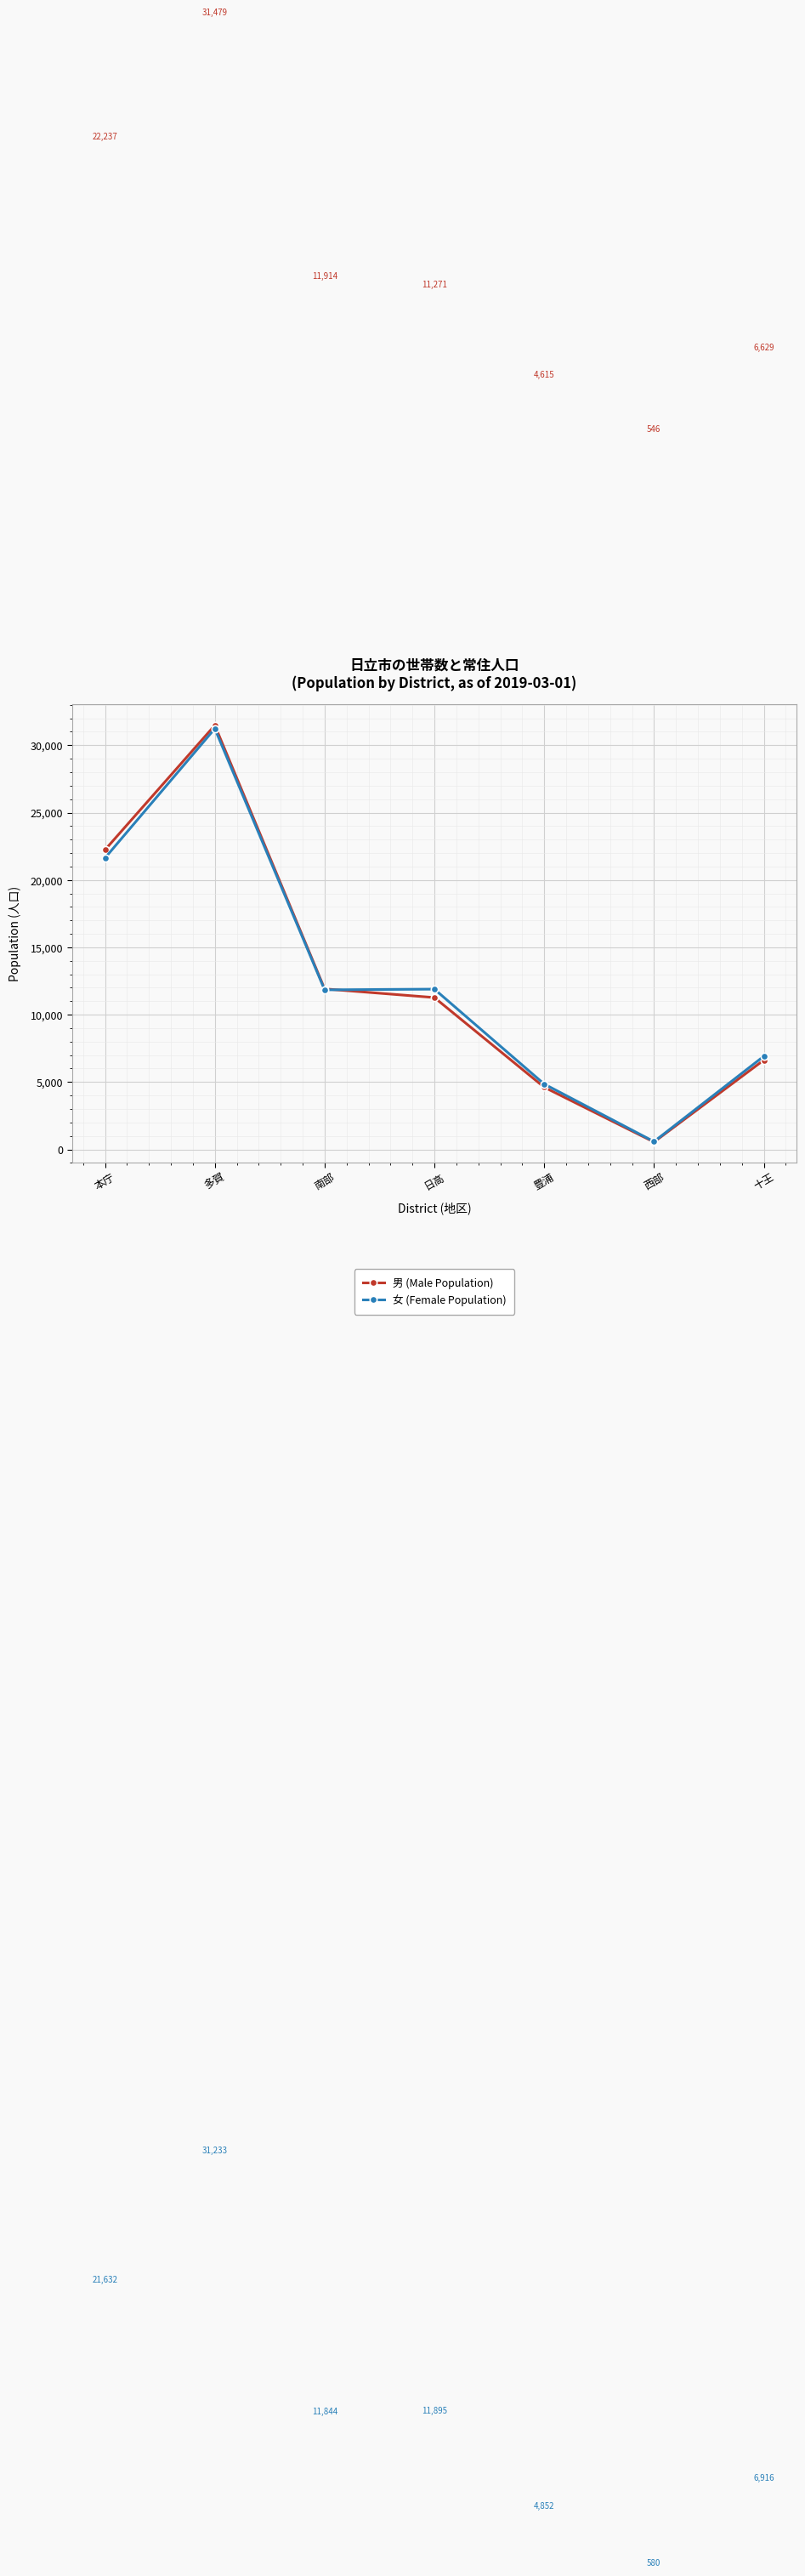

What are all the series names shown in the legend?

男 (Male Population), 女 (Female Population)